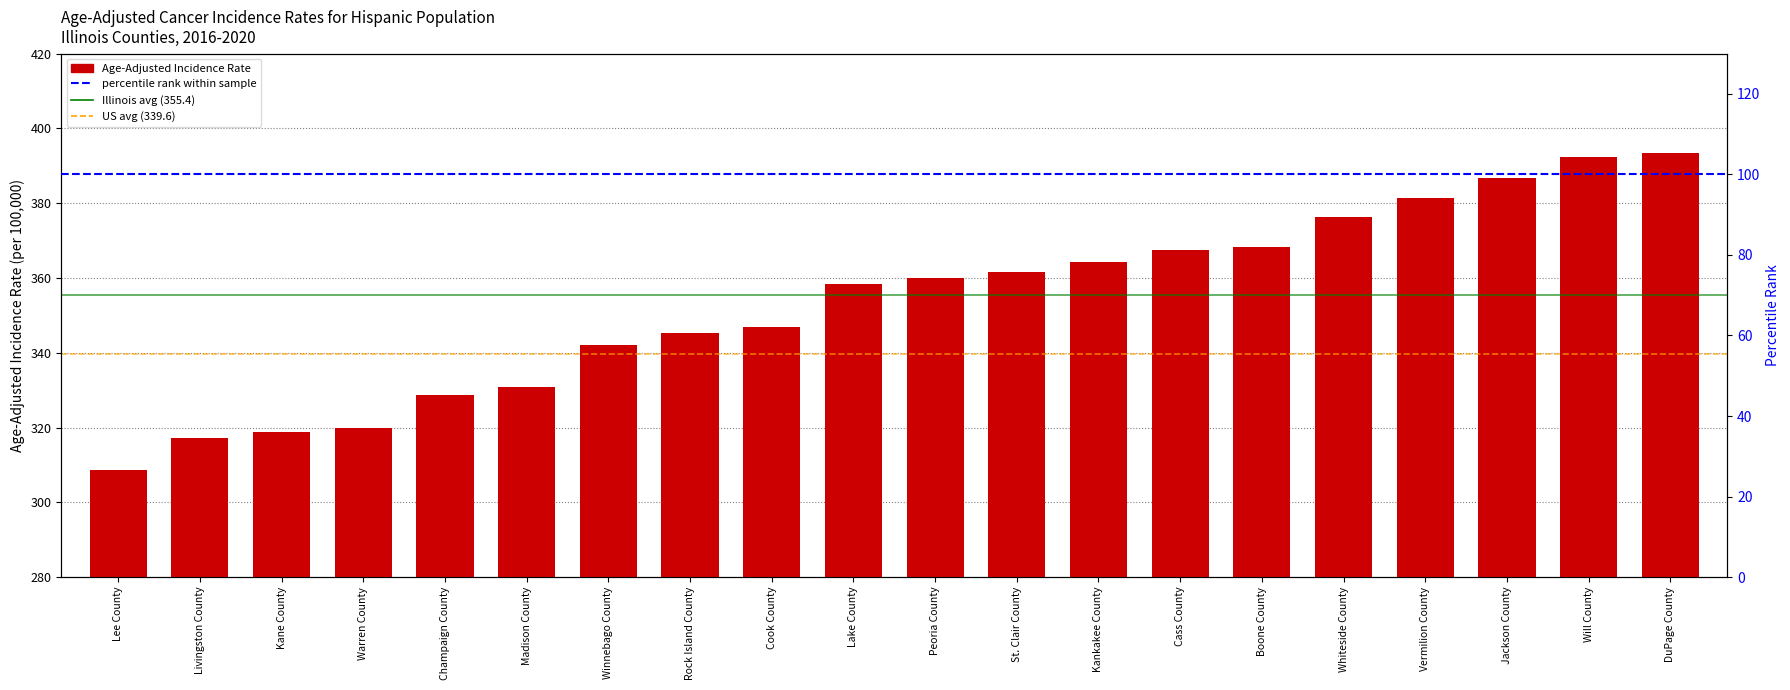

List the labels in order of value, largest first.

DuPage County, Will County, Jackson County, Vermilion County, Whiteside County, Boone County, Cass County, Kankakee County, St. Clair County, Peoria County, Lake County, Cook County, Rock Island County, Winnebago County, Madison County, Champaign County, Warren County, Kane County, Livingston County, Lee County